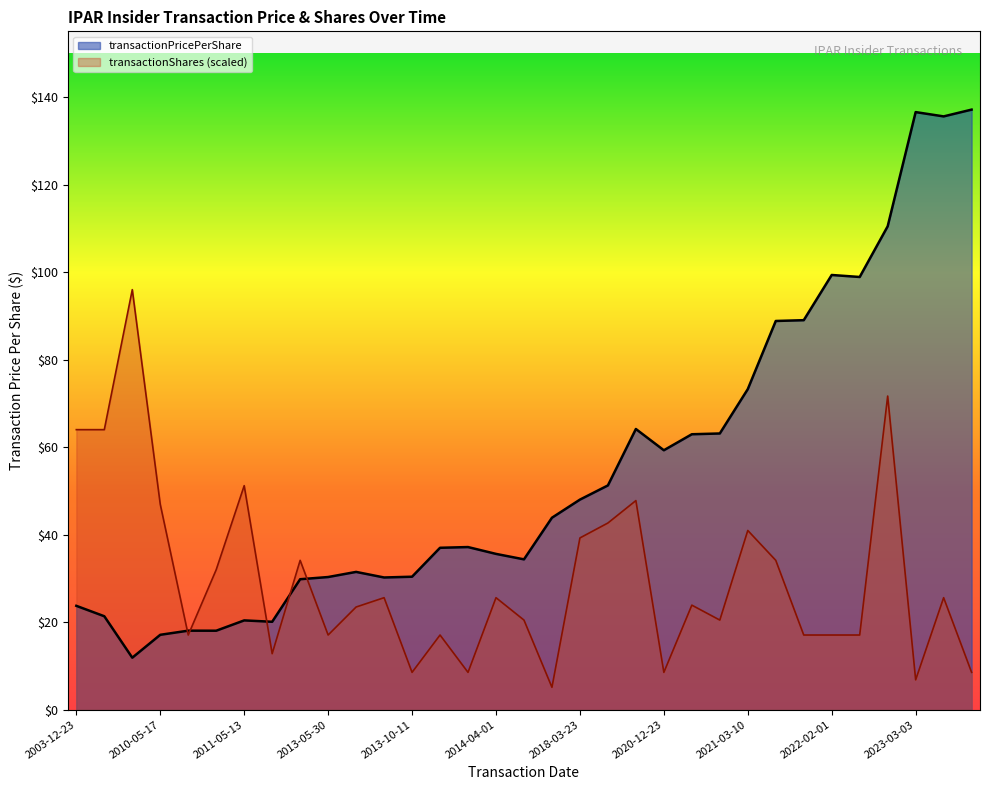

What is the minimum value shown in the chart?

5.1